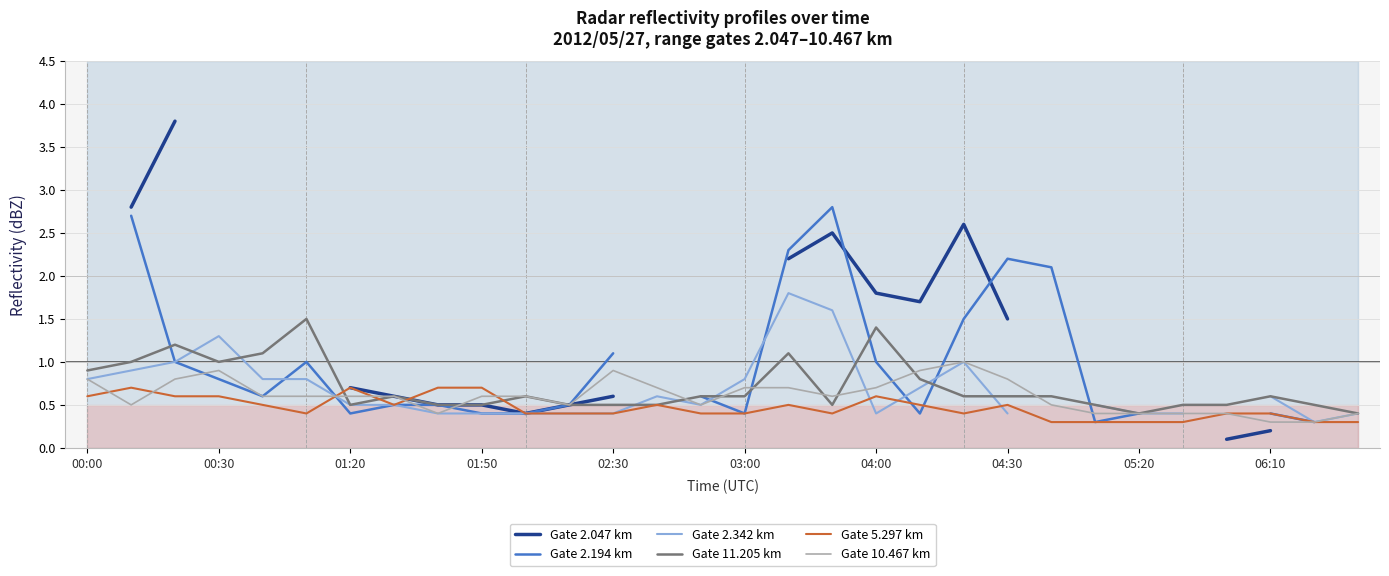

What is the lowest value of the Gate 11.205 km series?

0.4